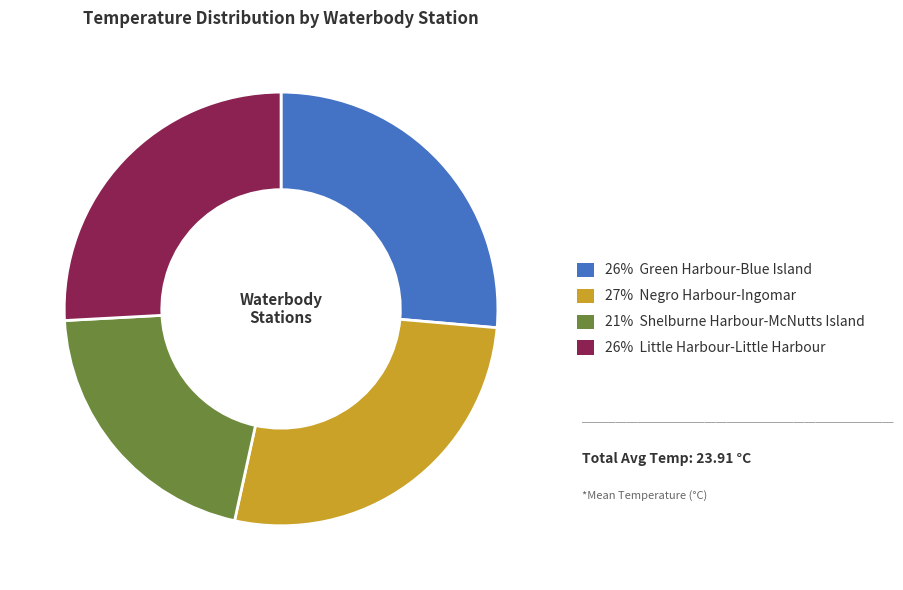

Does any single category account for the majority?

No